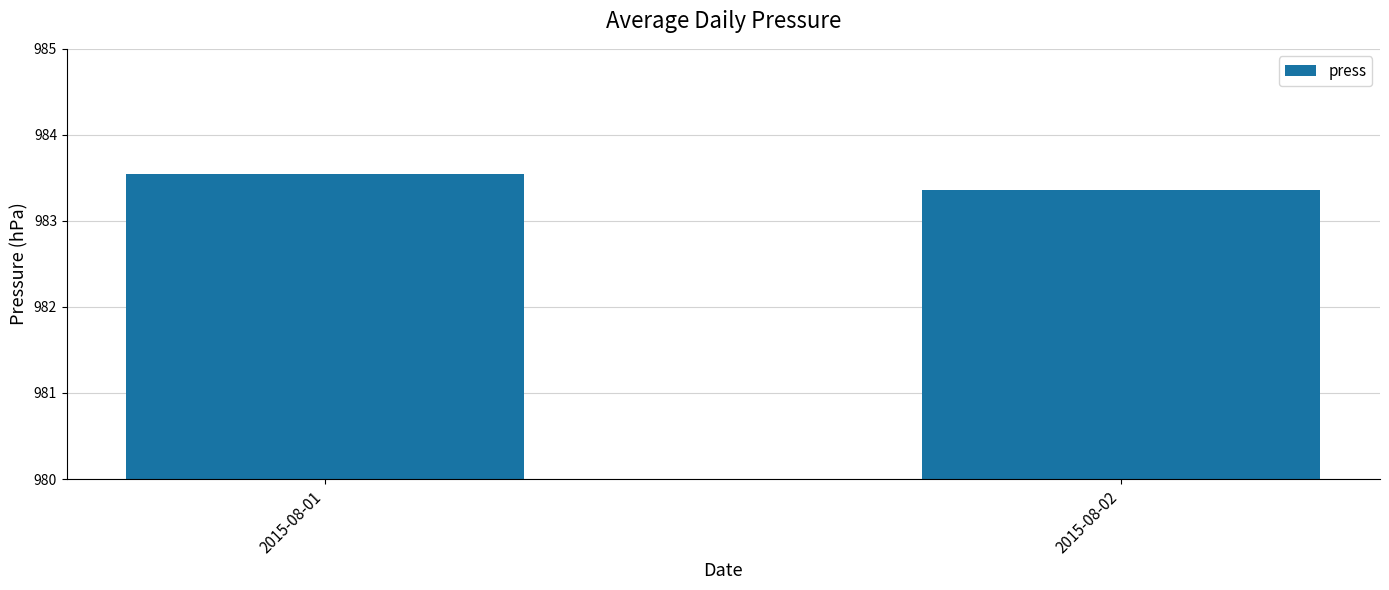

What is the sum of the values at 2015-08-01 and 2015-08-02?

1966.9